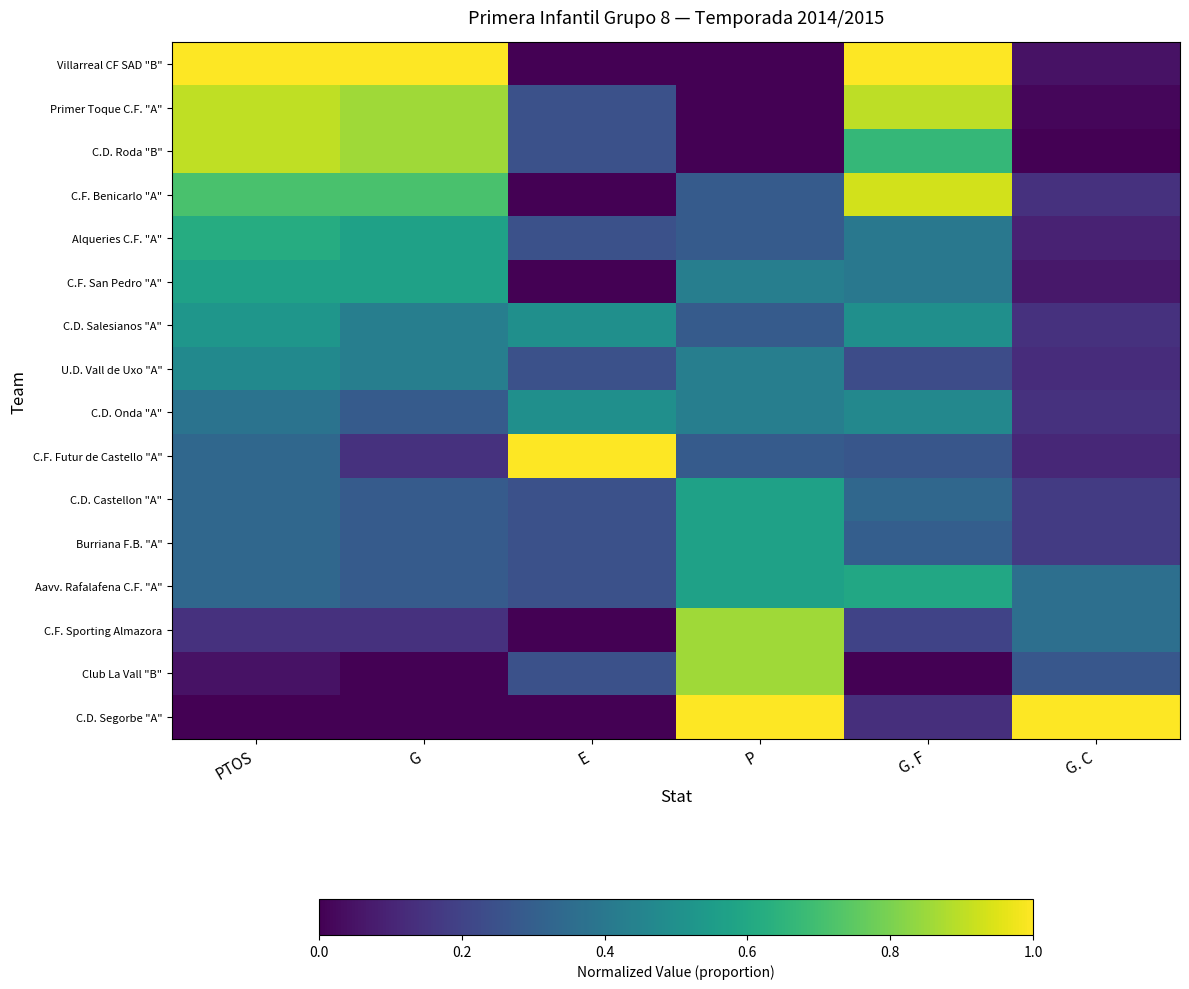

Which series has the largest range (max minus min)?

C.D. Segorbe "A"